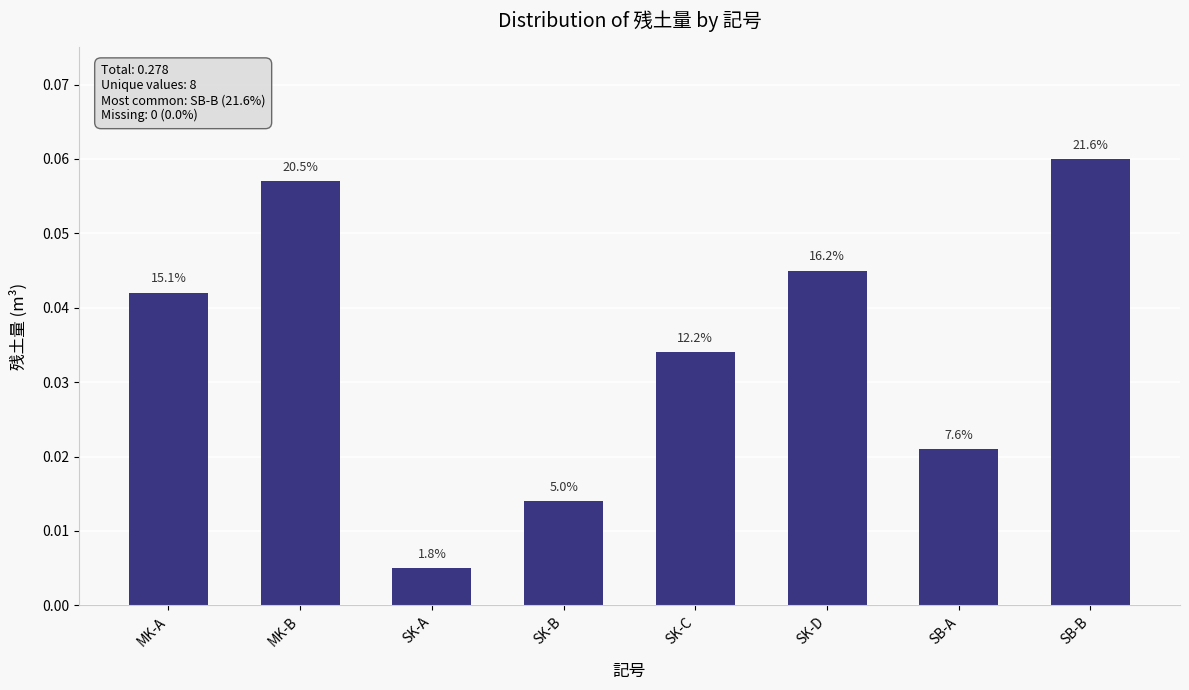

How many bars are there in total?

8